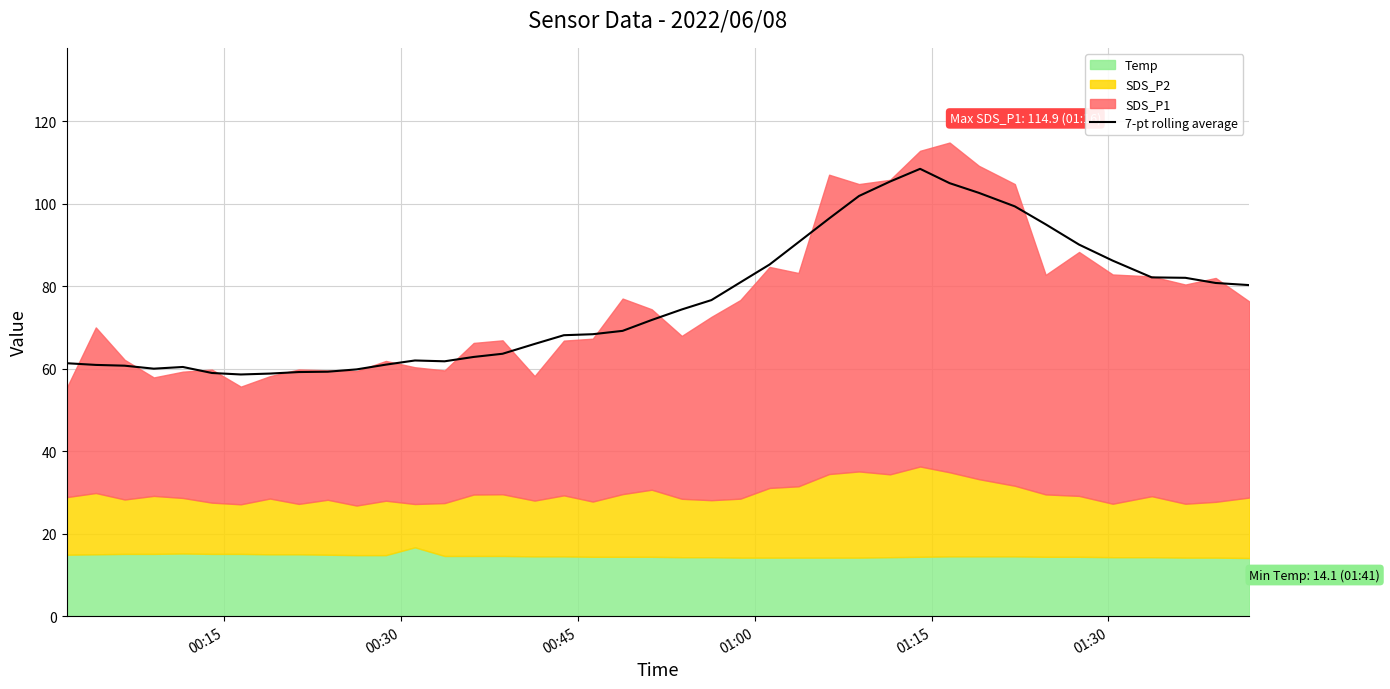

How many lines are shown in the chart?

1